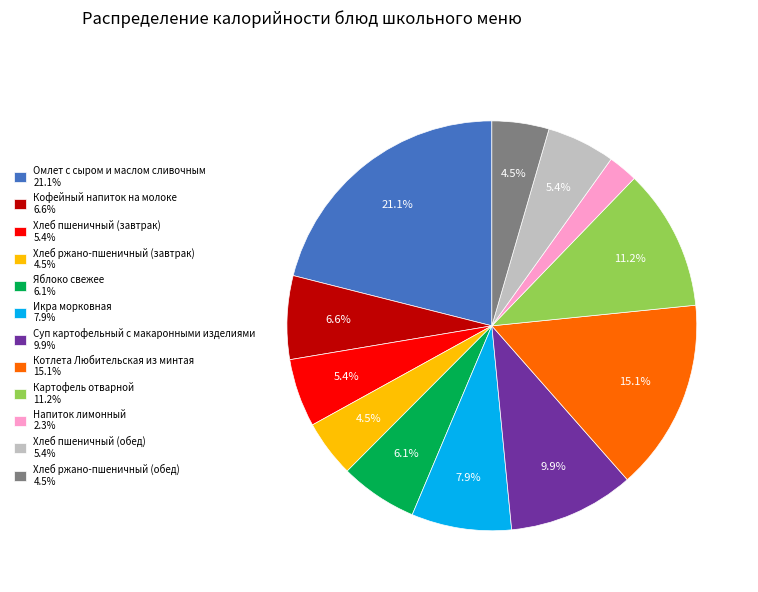

Which has a higher value, Котлета Любительская из минтая or Хлеб пшеничный (обед)?

Котлета Любительская из минтая